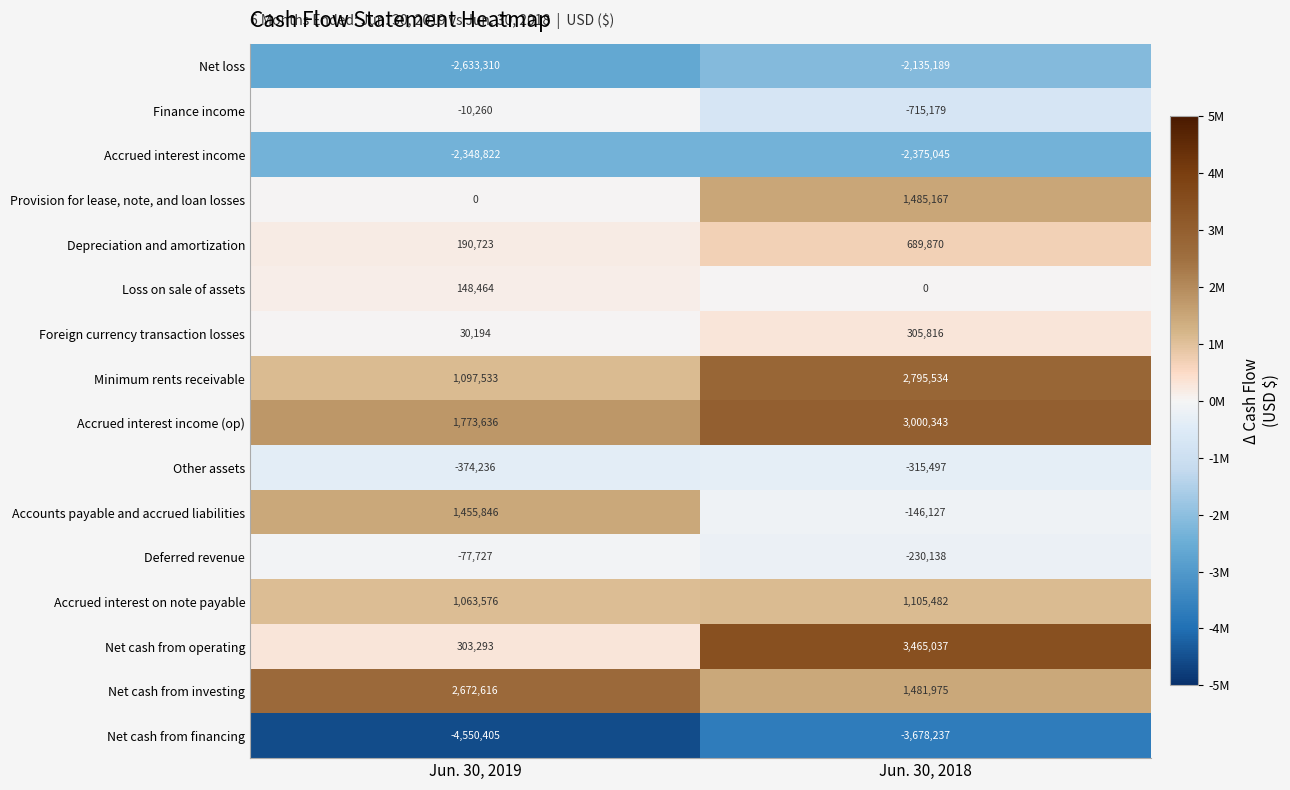

Where is Accrued interest income nearest to the value -2361933?

Jun. 30, 2019